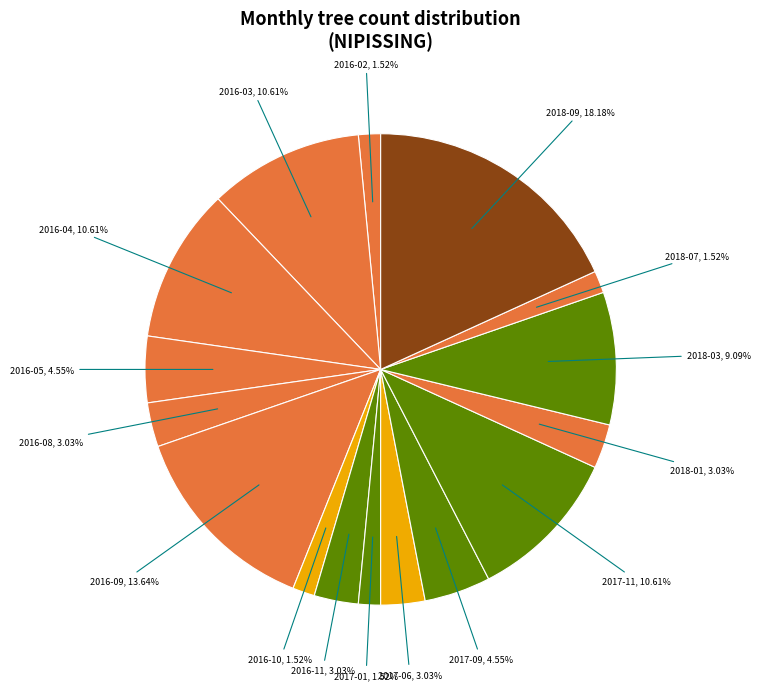

Which slice is the largest?

2018-09